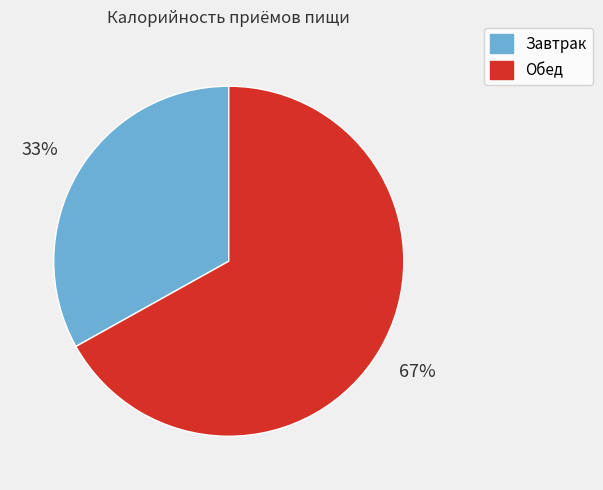

Combined, do Завтрак and Обед account for over 50%?

Yes